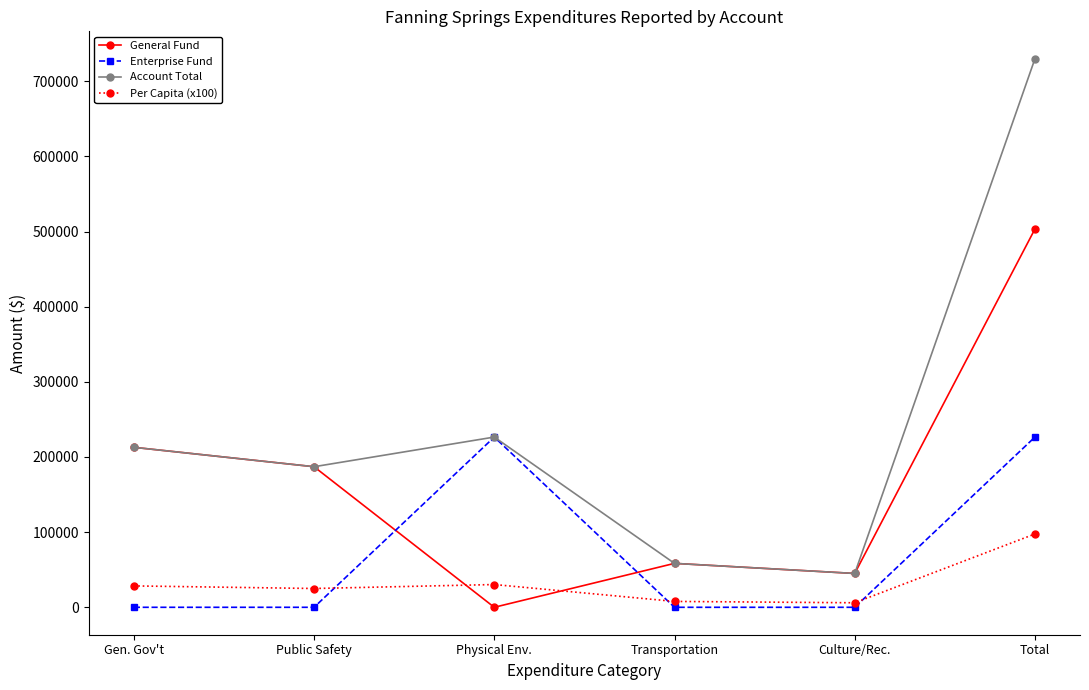

How many lines are shown in the chart?

4